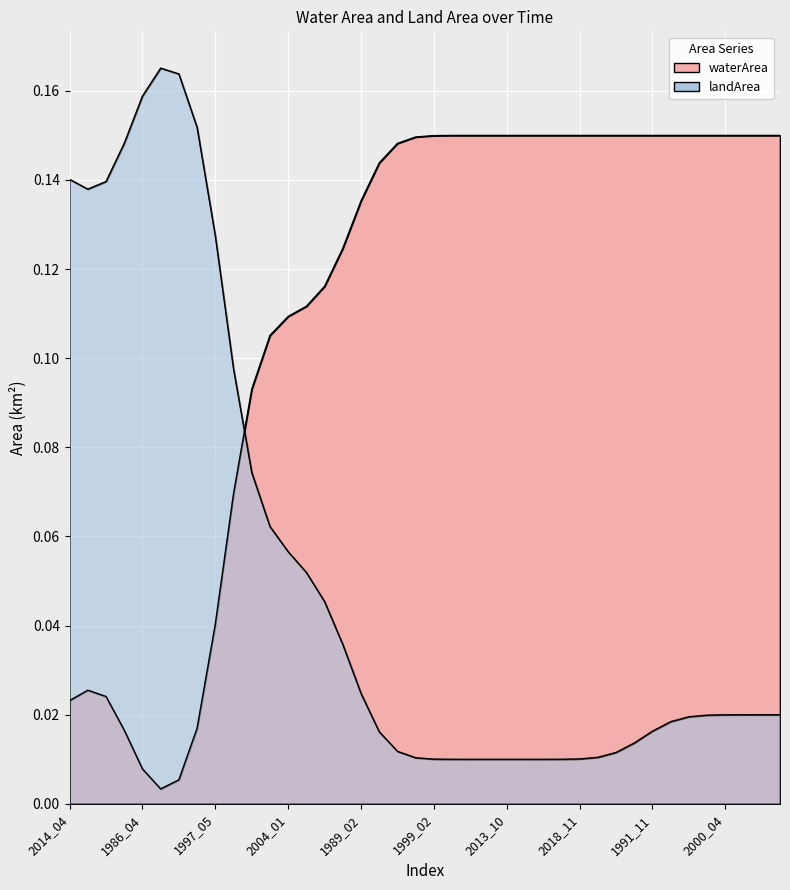

At which category is the sum across all series the highest?

1997_03